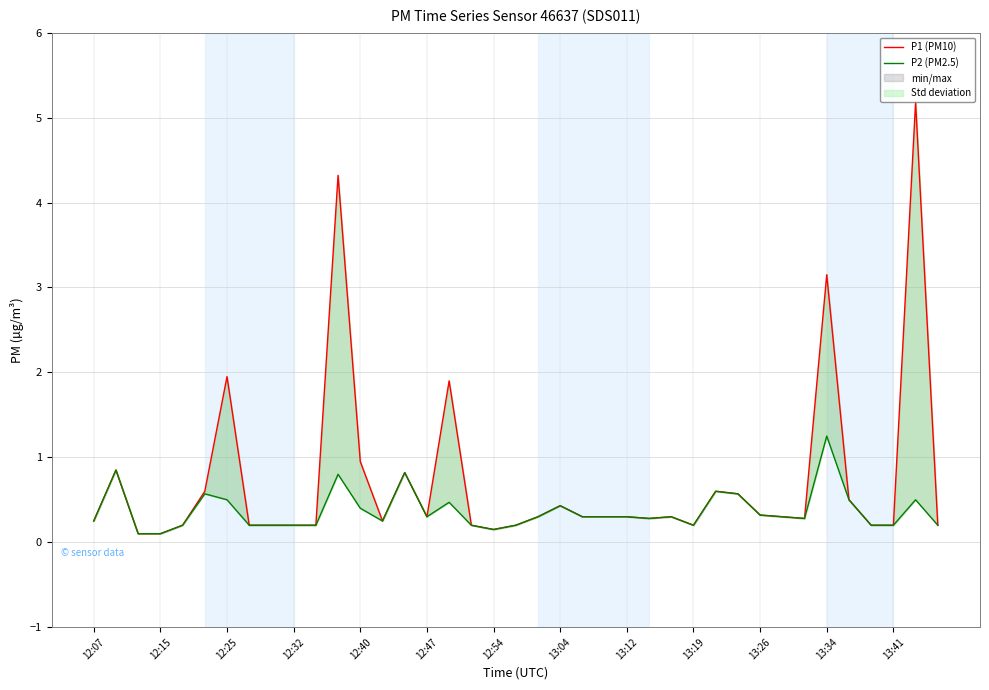

Which series changed the most between 13:04 and 13:41?

P1 (PM10)